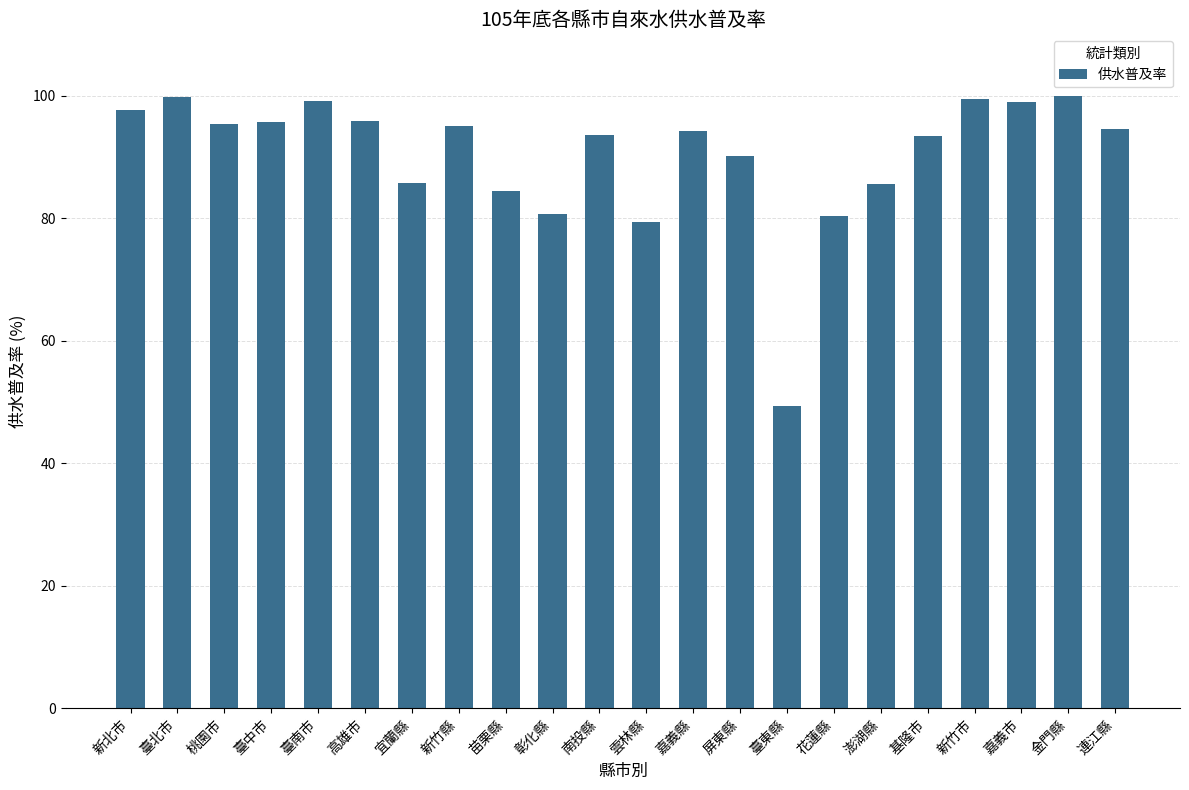

What is the difference between the maximum and minimum values?

50.5